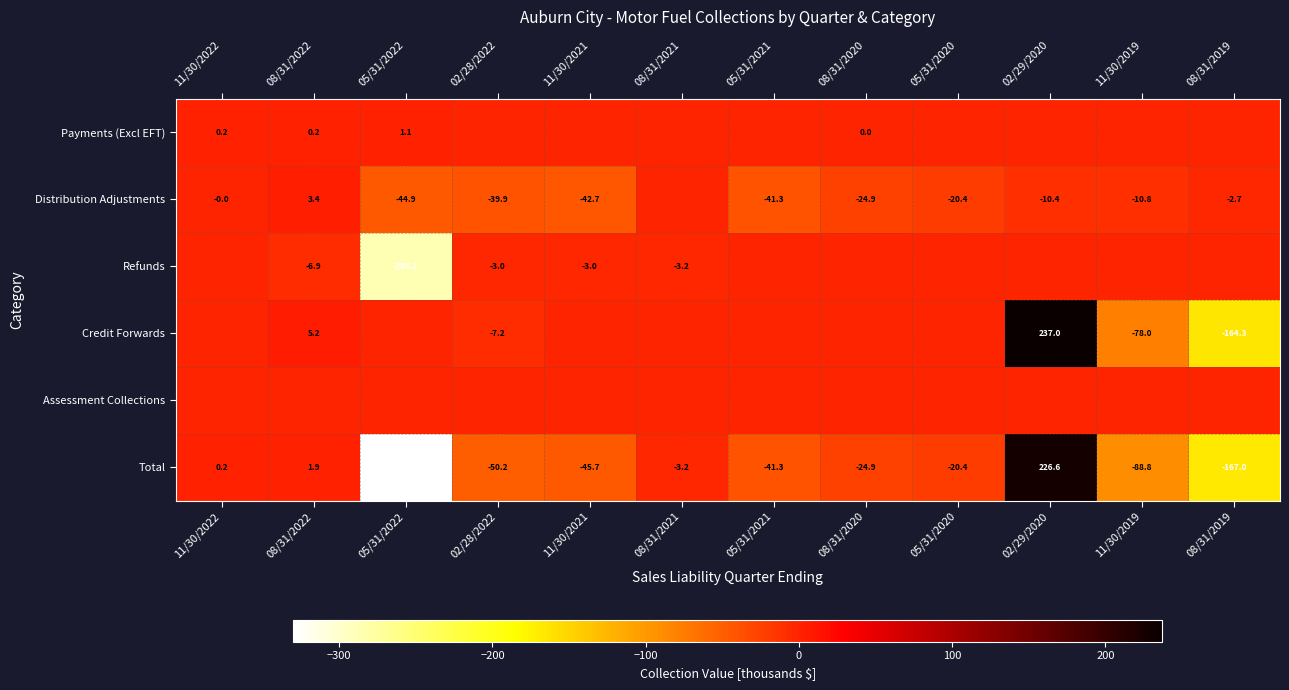

Which category has the highest value in the Payments (Excl EFT) series?

05/31/2022